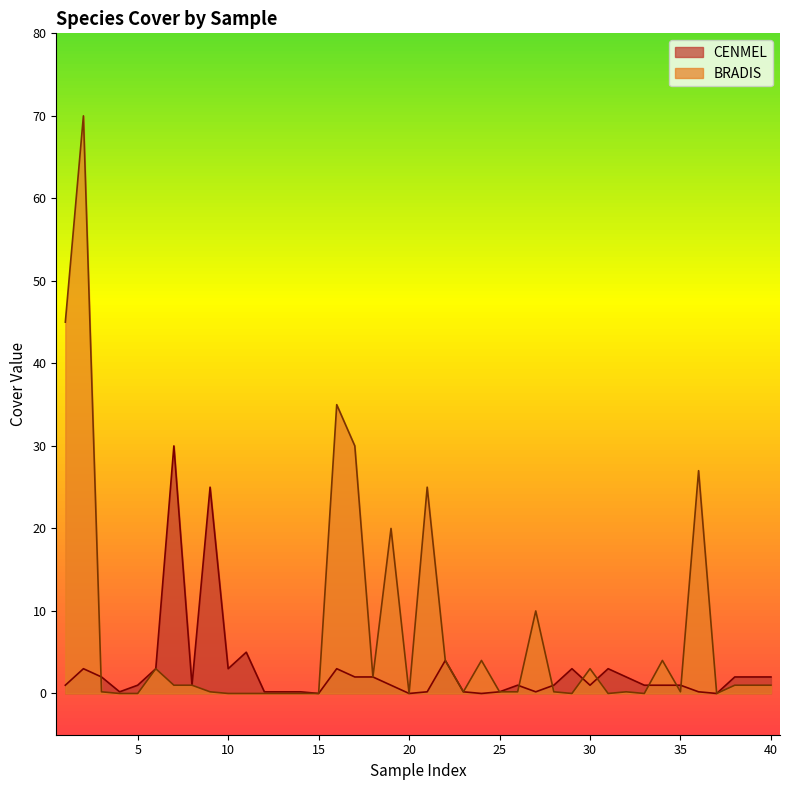

What is the greatest value displayed?

70.0